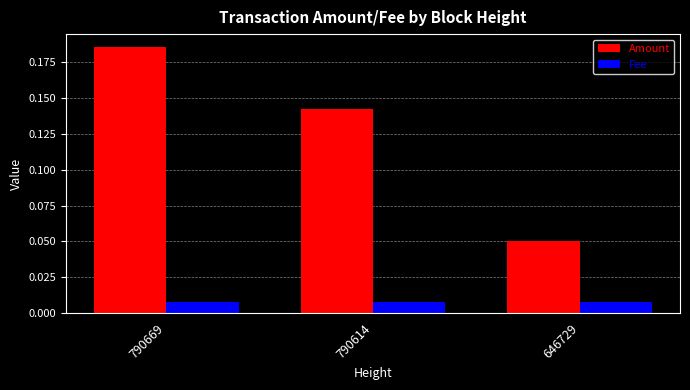

Which label corresponds to the largest value in the chart?

790669